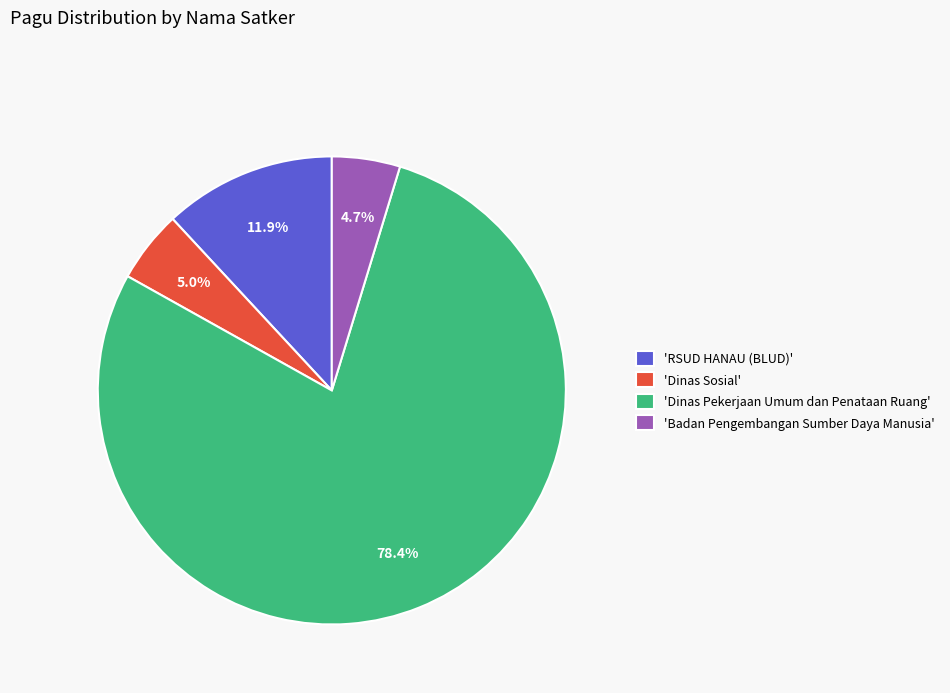

How many slices are in this pie chart?

4